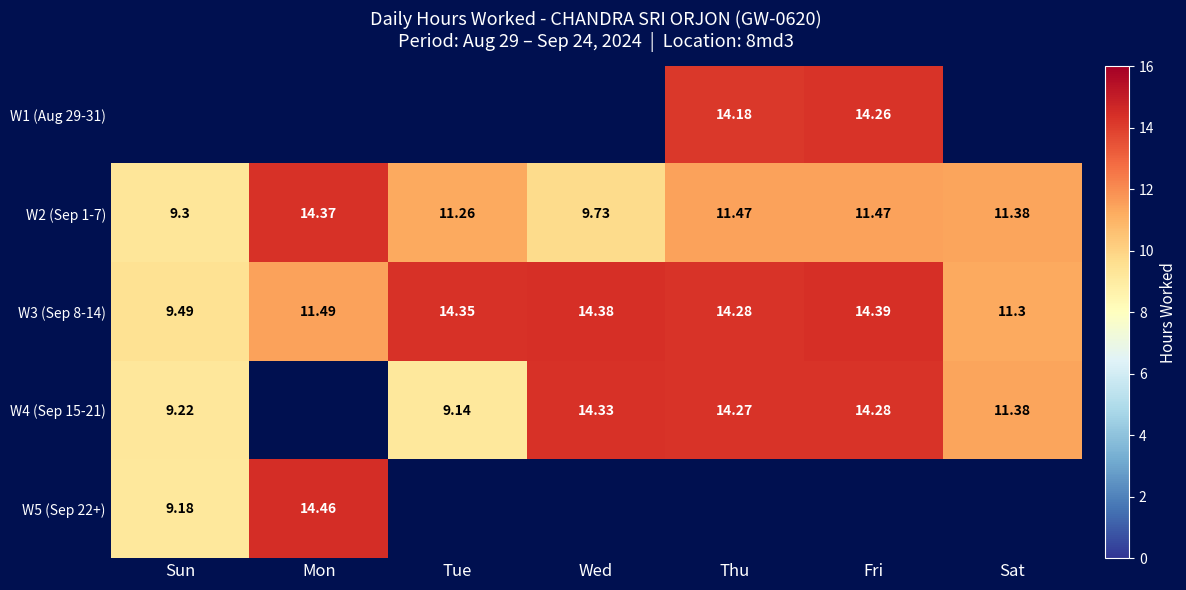

Where is W3 (Sep 8-14) nearest to the value 11?

Sat